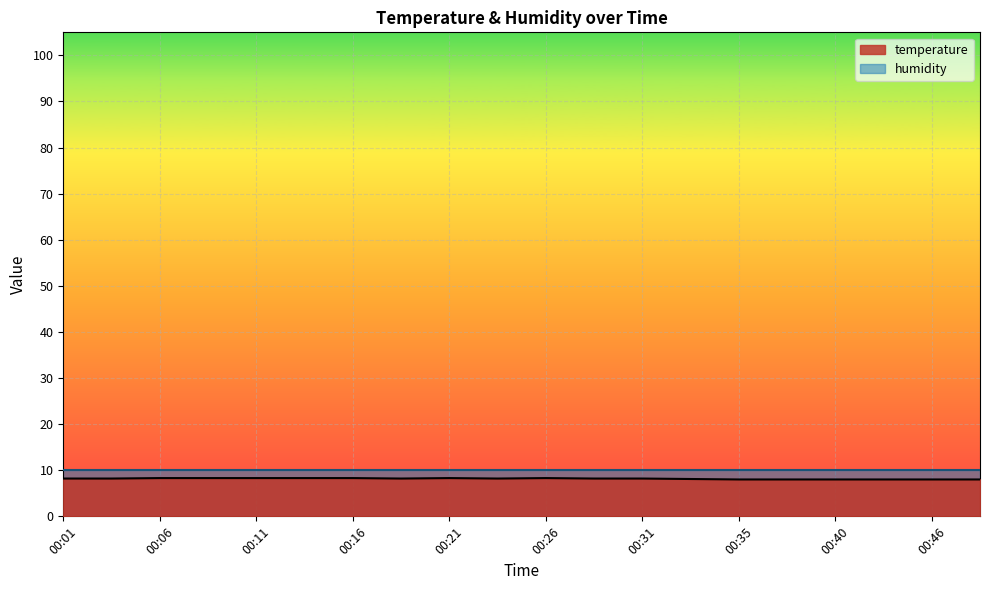

How many lines are shown in the chart?

2